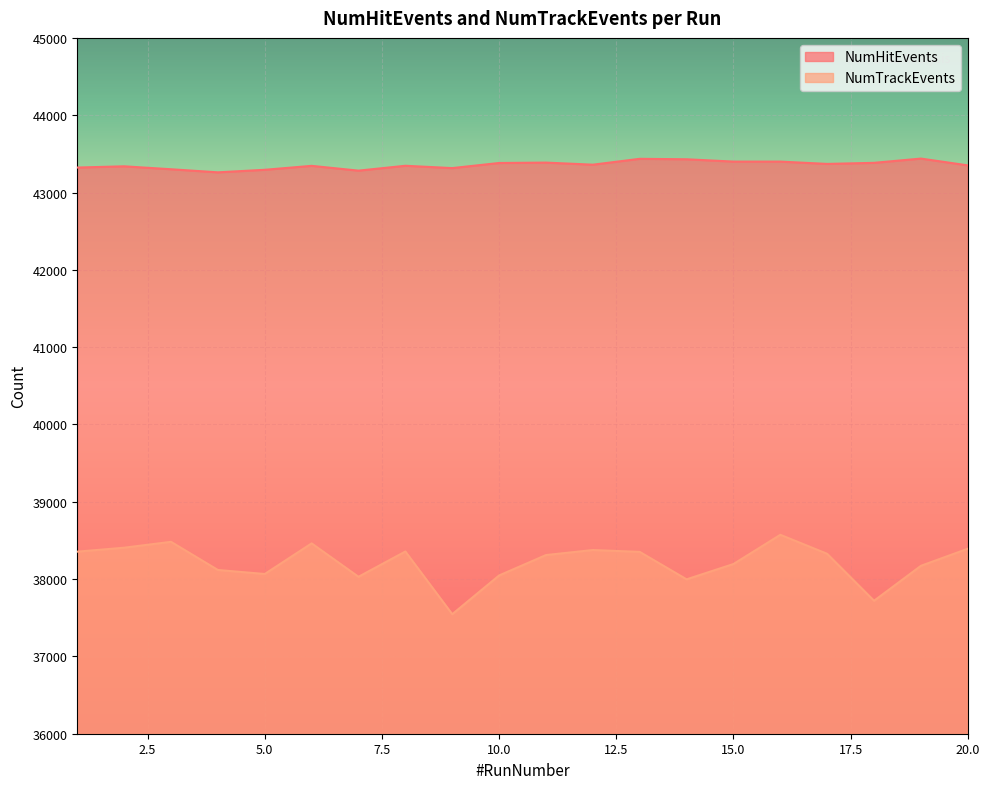

What is the difference between the maximum and second lowest values in the NumHitEvents series?

156